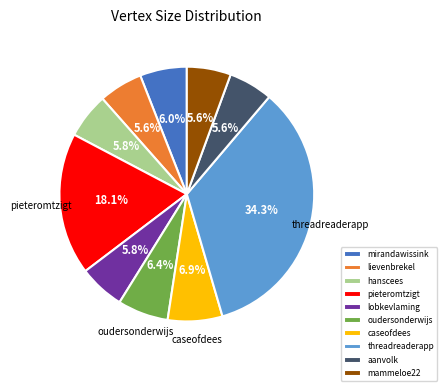

To the nearest percent, what percentage of the pie is hanscees?

6%